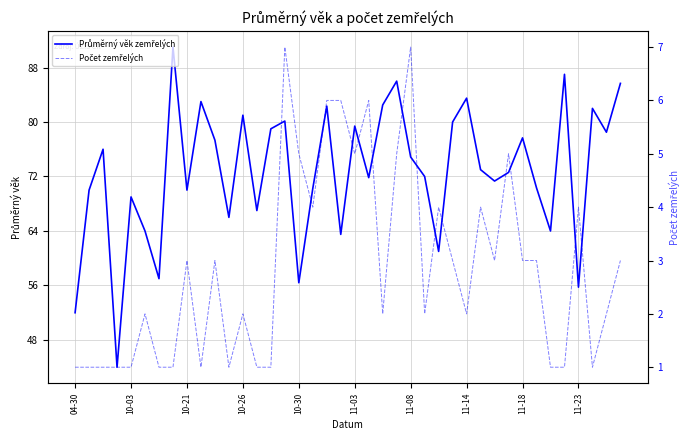

What is the value of the Počet zemřelých point at the 27th from the left?

4.0